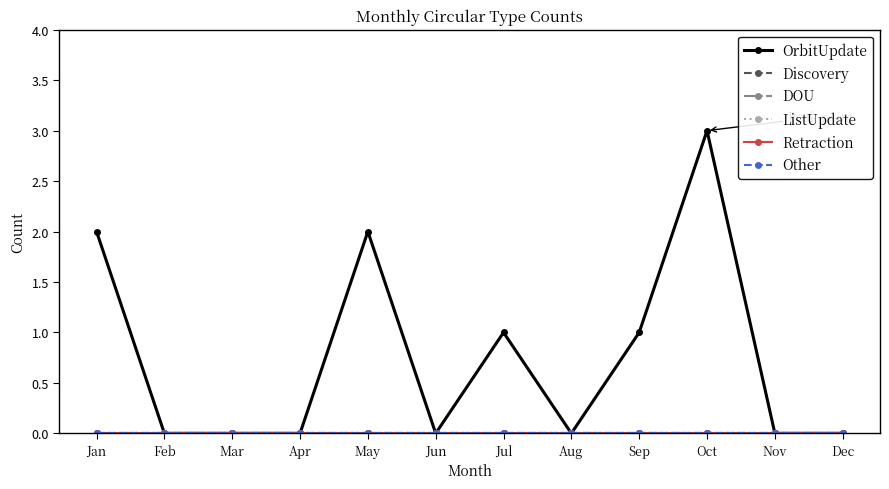

Is this an area chart (filled region under the line)?

No